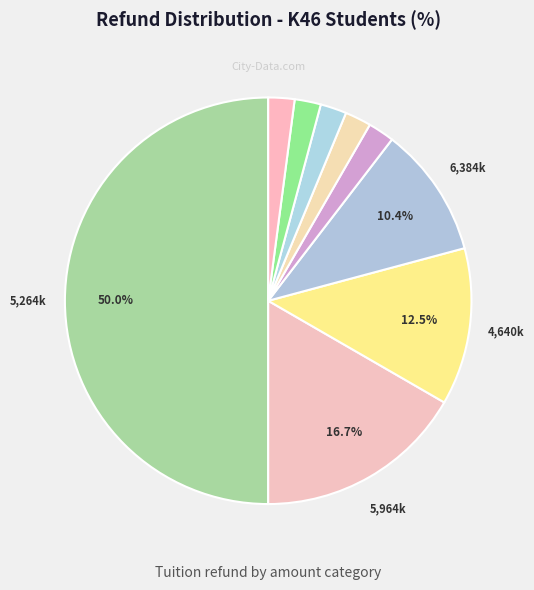

How many segments does this pie chart have?

9